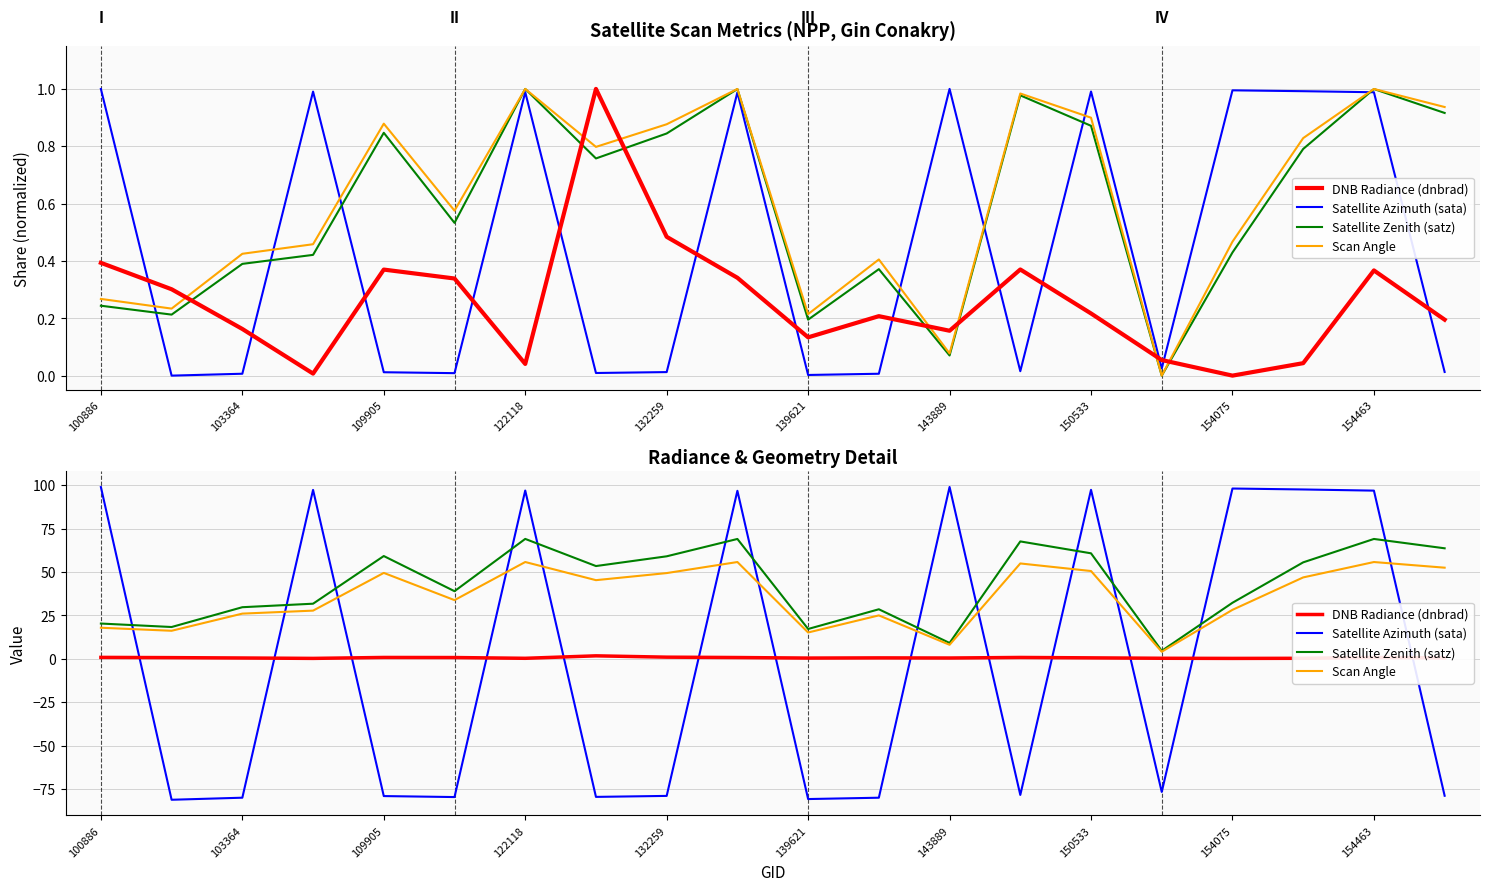

Is it true that Satellite Azimuth (sata) equals -119.1 at 109905?

False